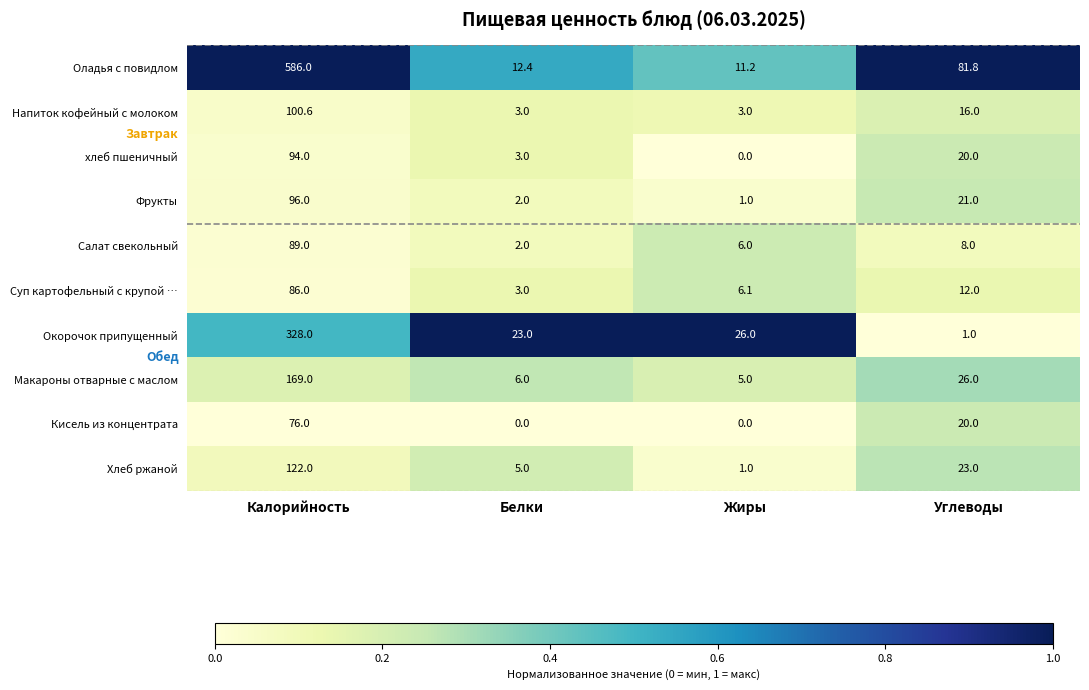

Is it true that Окорочок припущенный equals 14.0 at Жиры?

False